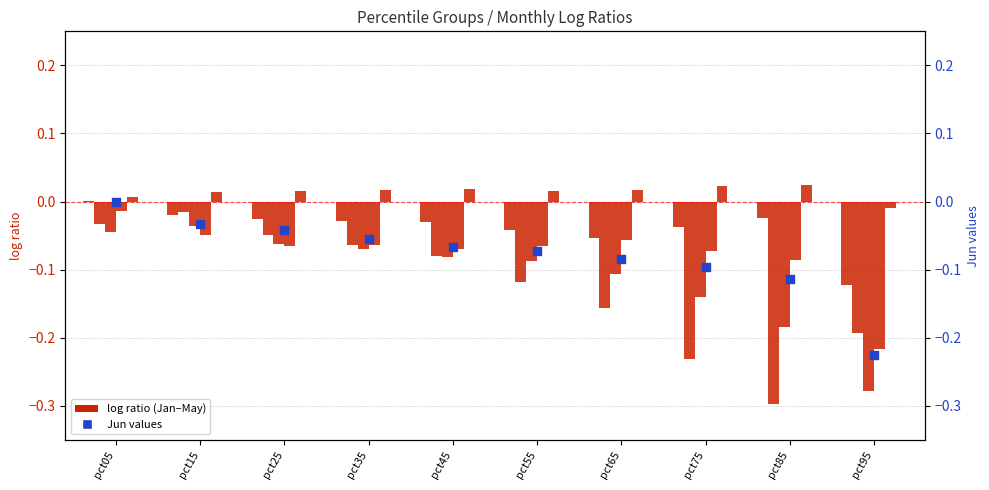

At which category is the sum across all series the highest?

pct05